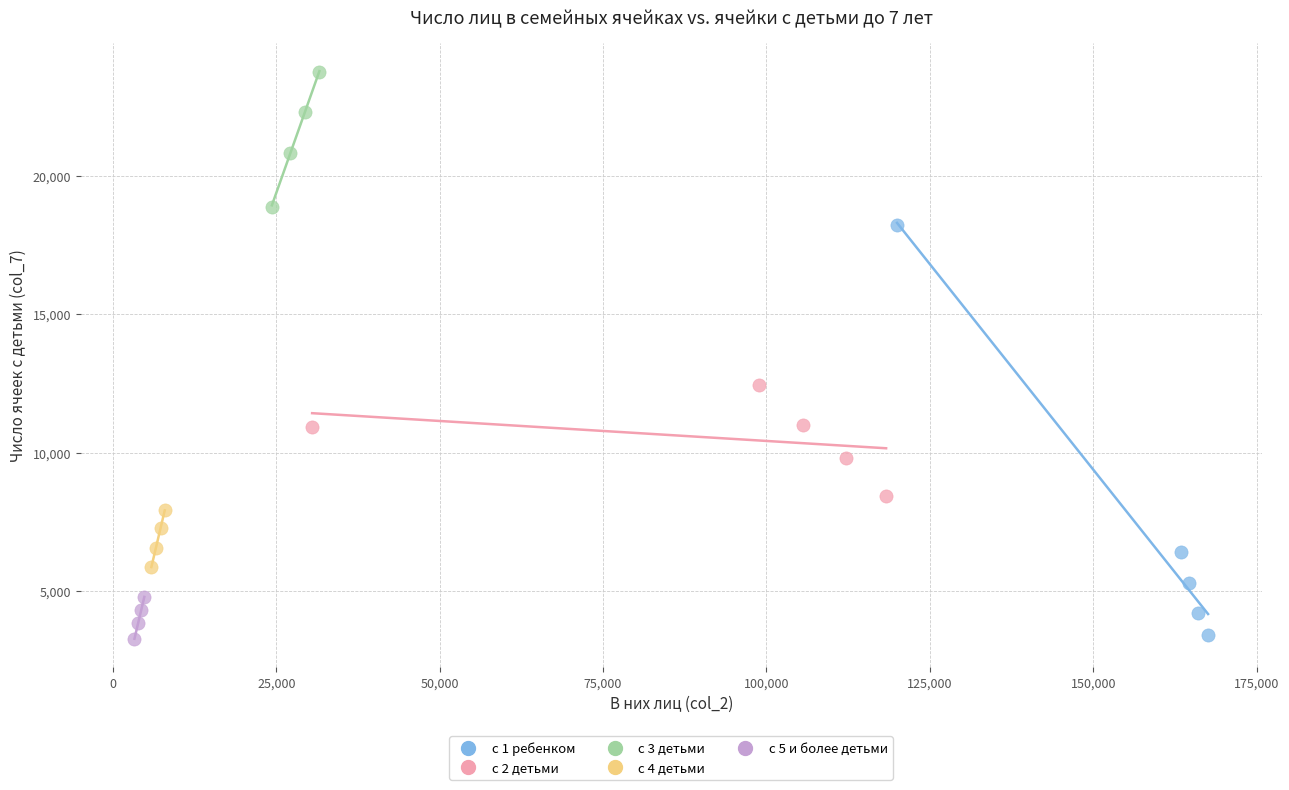

Which series reaches the maximum Y coordinate?

с 3 детьми